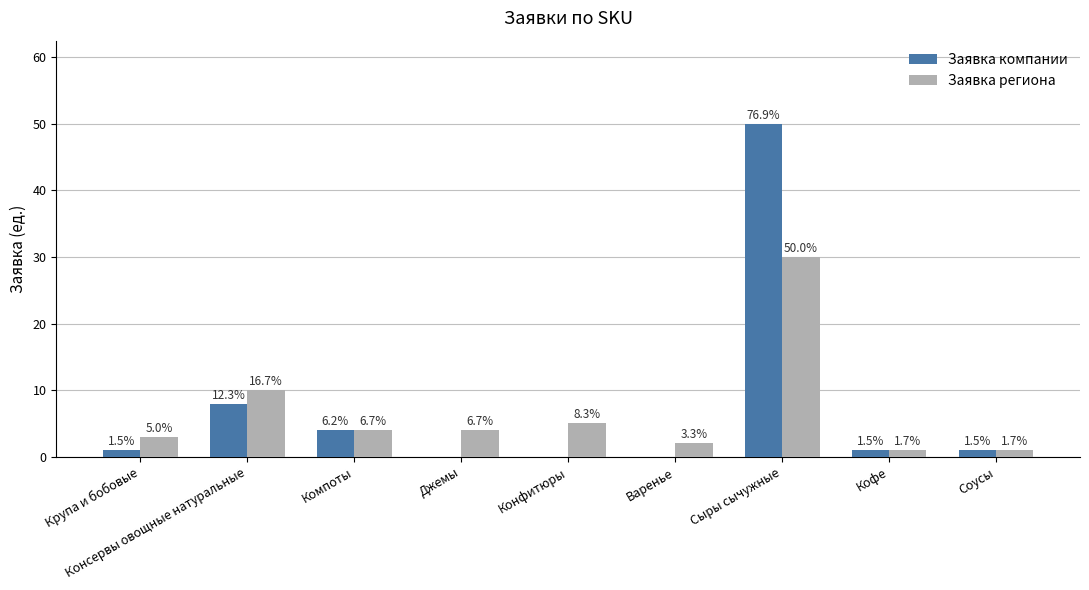

What is the sum of all Заявка региона values?

60